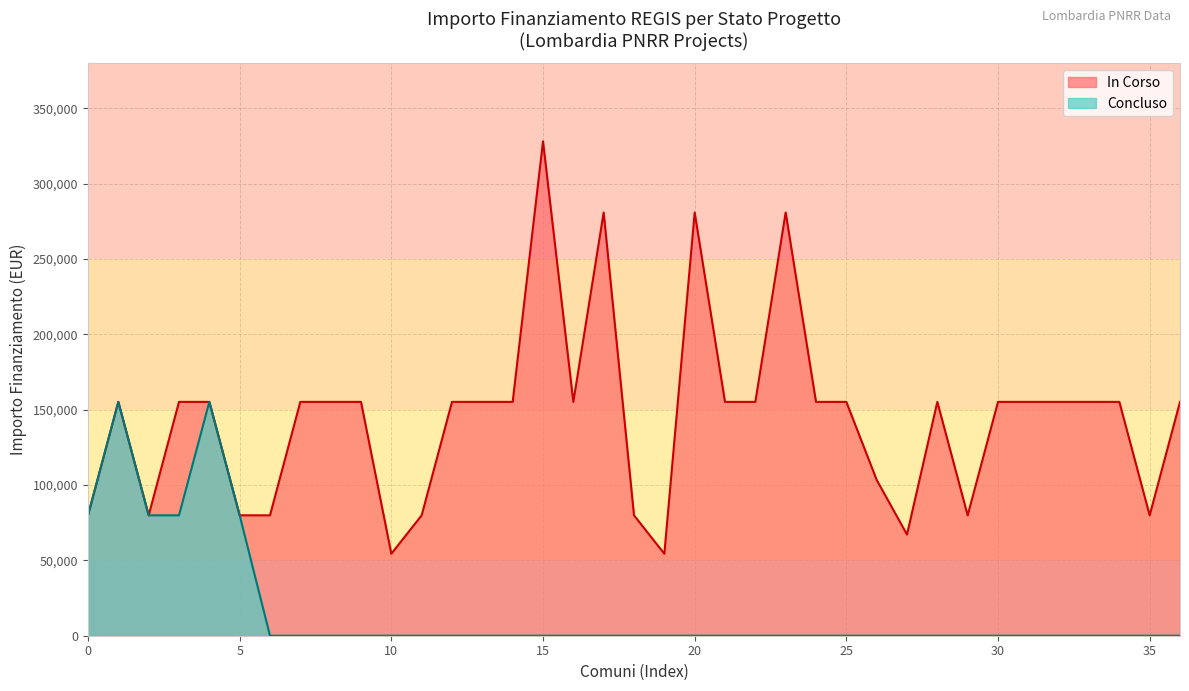

Which series has the widest spread of values?

In Corso